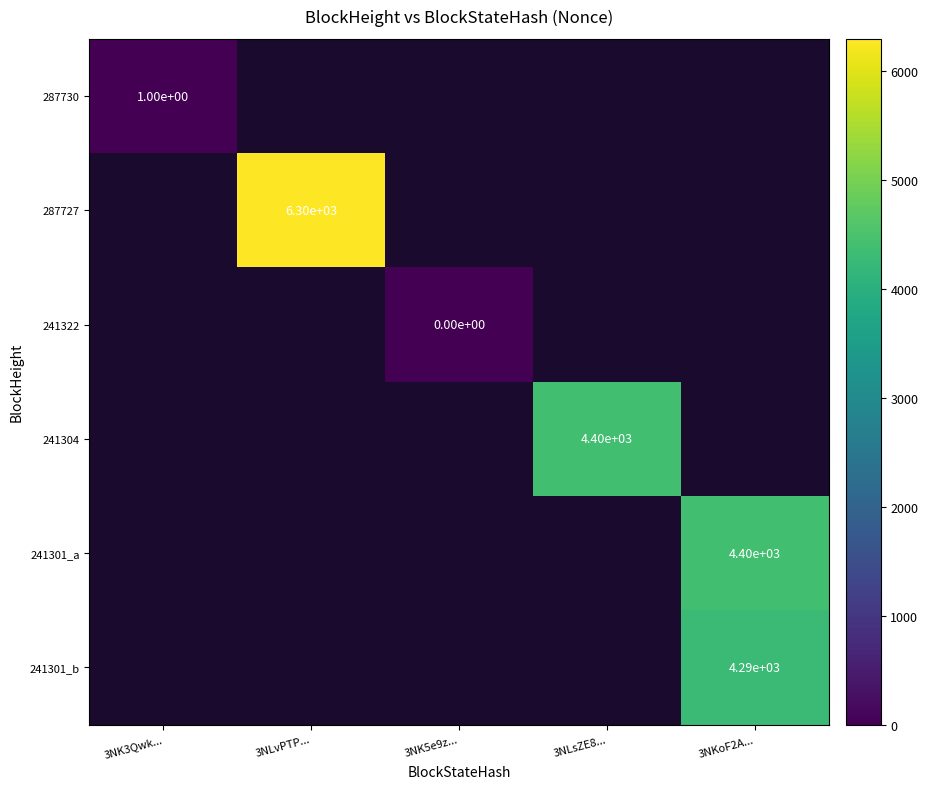

At which category does the chart reach its minimum across all series?

3NK5e9z...